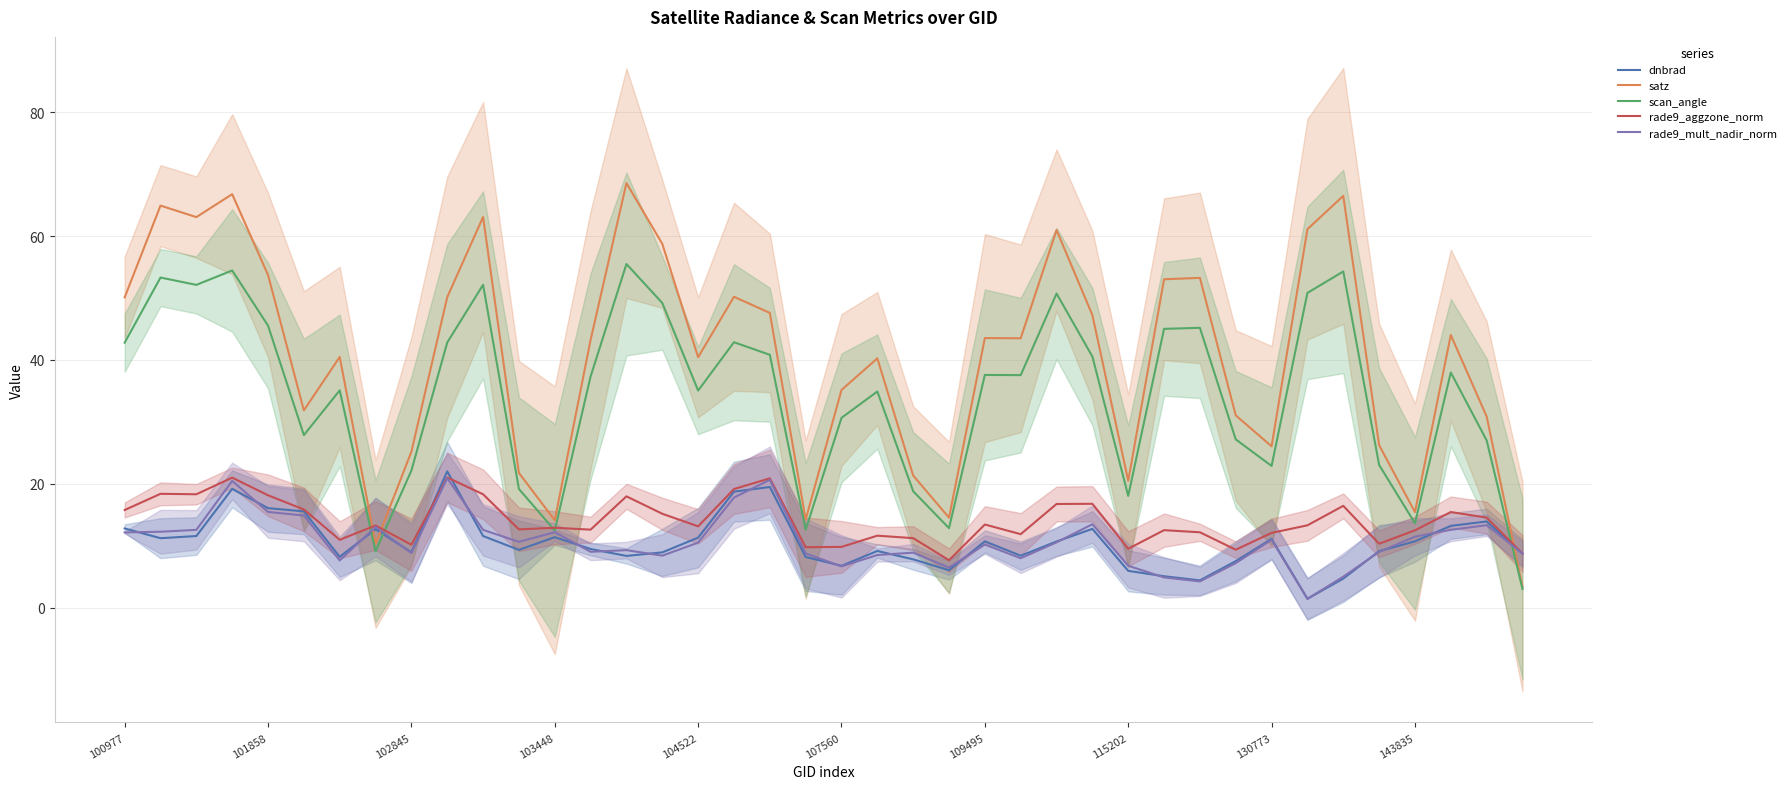

True or false: satz and rade9_mult_nadir_norm intersect in this chart.

True